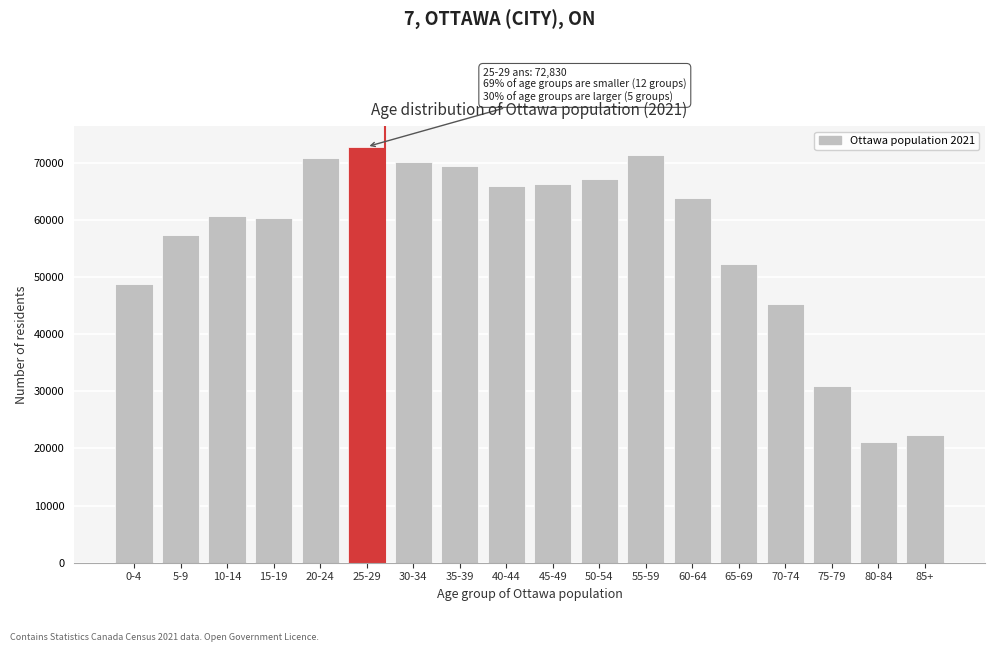

Reading left to right, what are all the values shown in this chart?

48790	57410	60720	60385	70785	72830	70190	69520	65890	66240	67265	71465	63795	52355	45375	30940	21080	22395